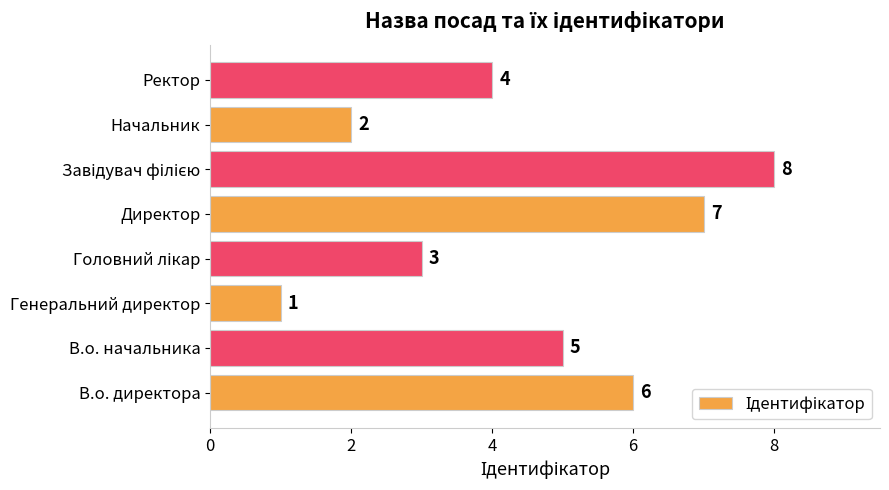

What is the smallest value displayed?

1